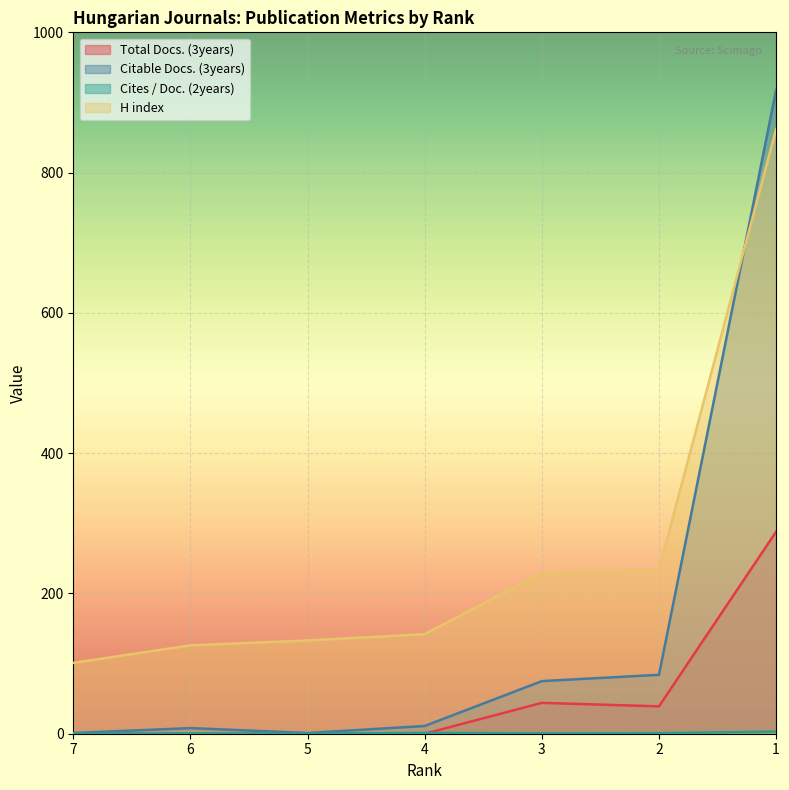

What is the spread (max minus min) of values at 7?

101.0